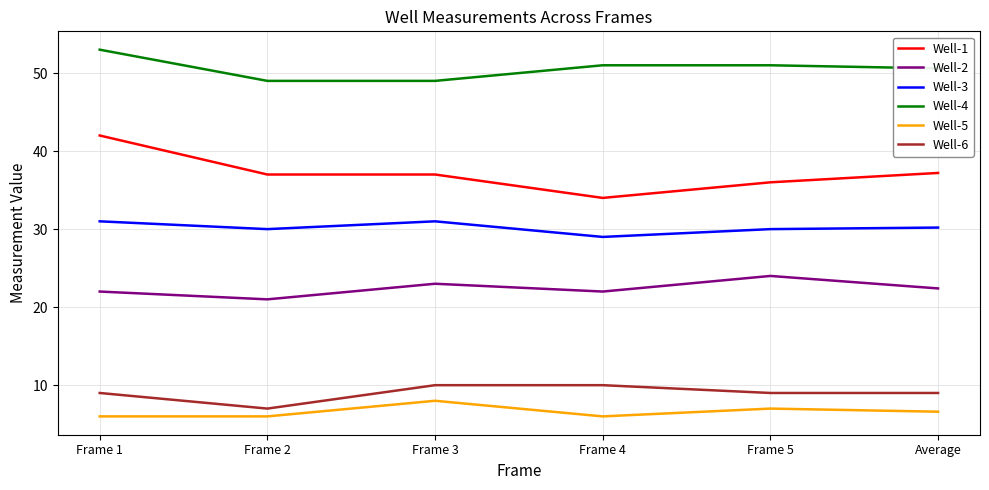

What value does the Well-3 series have at Frame 4?

29.0